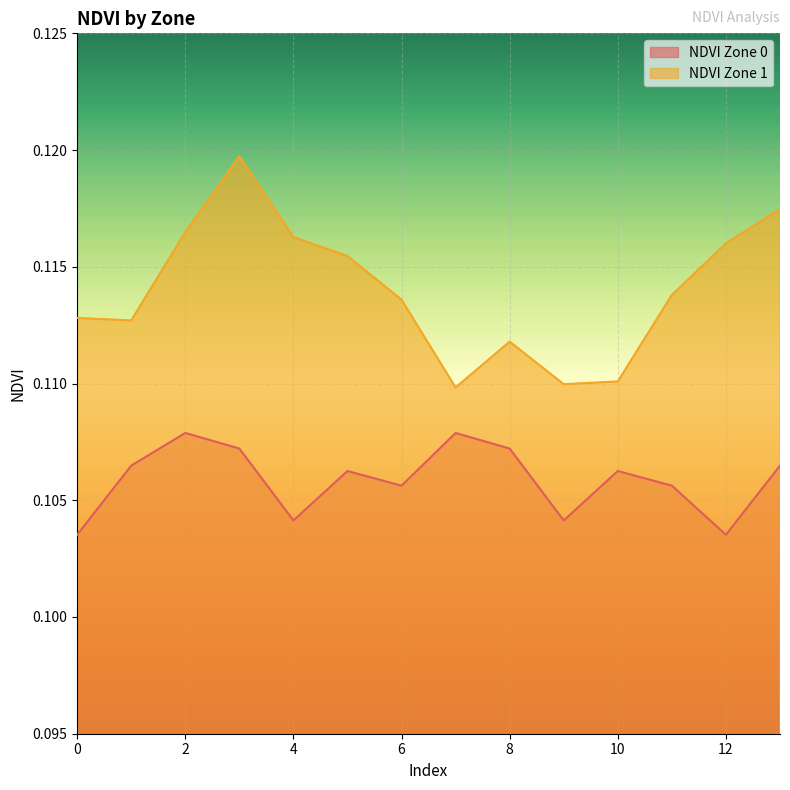

What are all the series names shown in the legend?

NDVI Zone 0, NDVI Zone 1